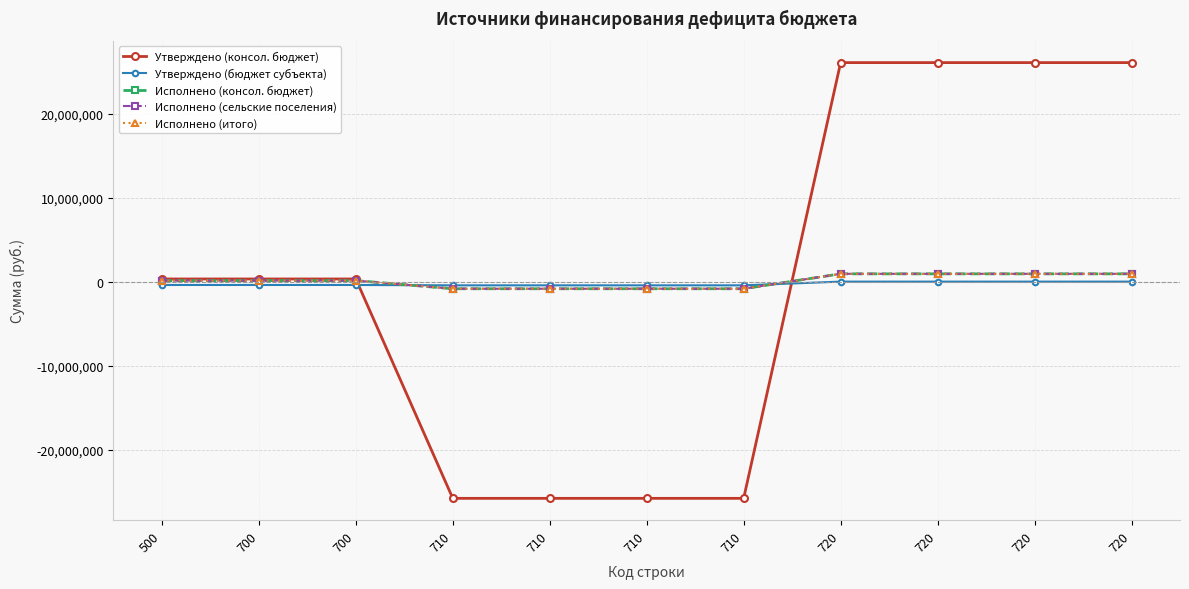

True or false: Исполнено (консол. бюджет) and Исполнено (итого) cross at least once.

False